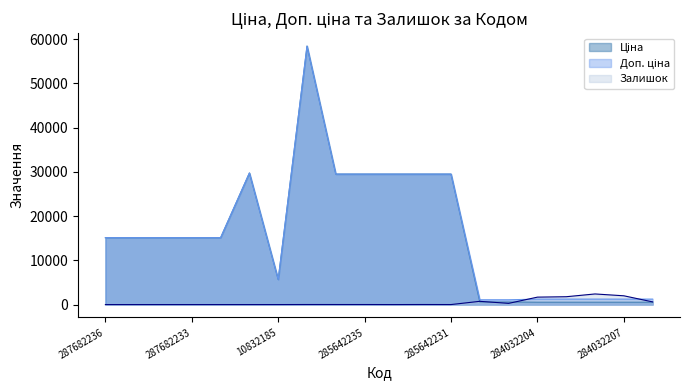

What is the approximate value of Ціна at 285642235?

29491.5